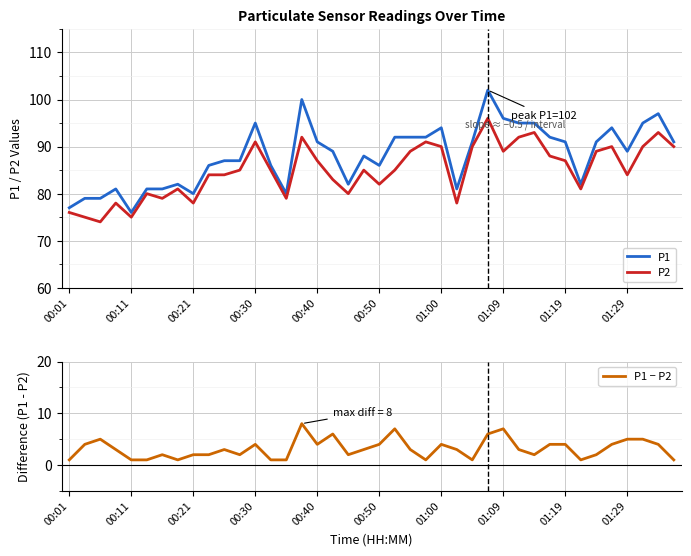

True or false: P2 has a value of 82 at 00:50.

True